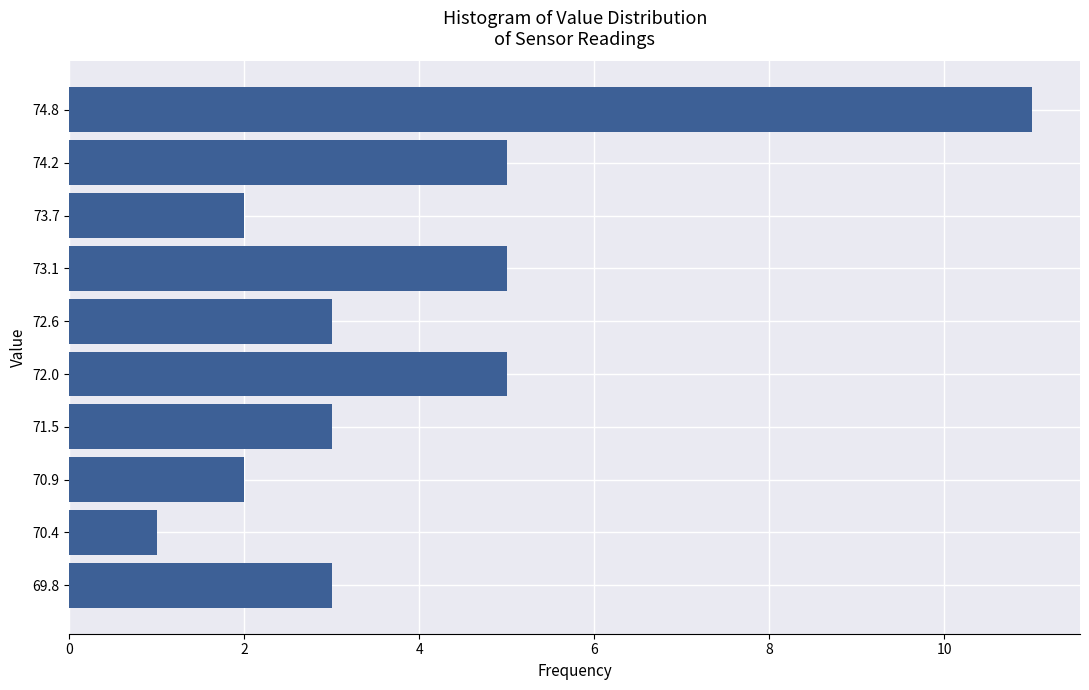

Reading bottom to top, transcribe this chart: for each bar, give the range it covers on the y-axis and its length. Neither the bar edges nor the lengths are printed on the chart, so give them approximately, as read against the axes.

69.5 to 70.1: 3
70.1 to 70.6: 1
70.6 to 71.2: 2
71.2 to 71.7: 3
71.7 to 72.3: 5
72.3 to 72.9: 3
72.9 to 73.4: 5
73.4 to 74.0: 2
74.0 to 74.5: 5
74.5 to 75.1: 11